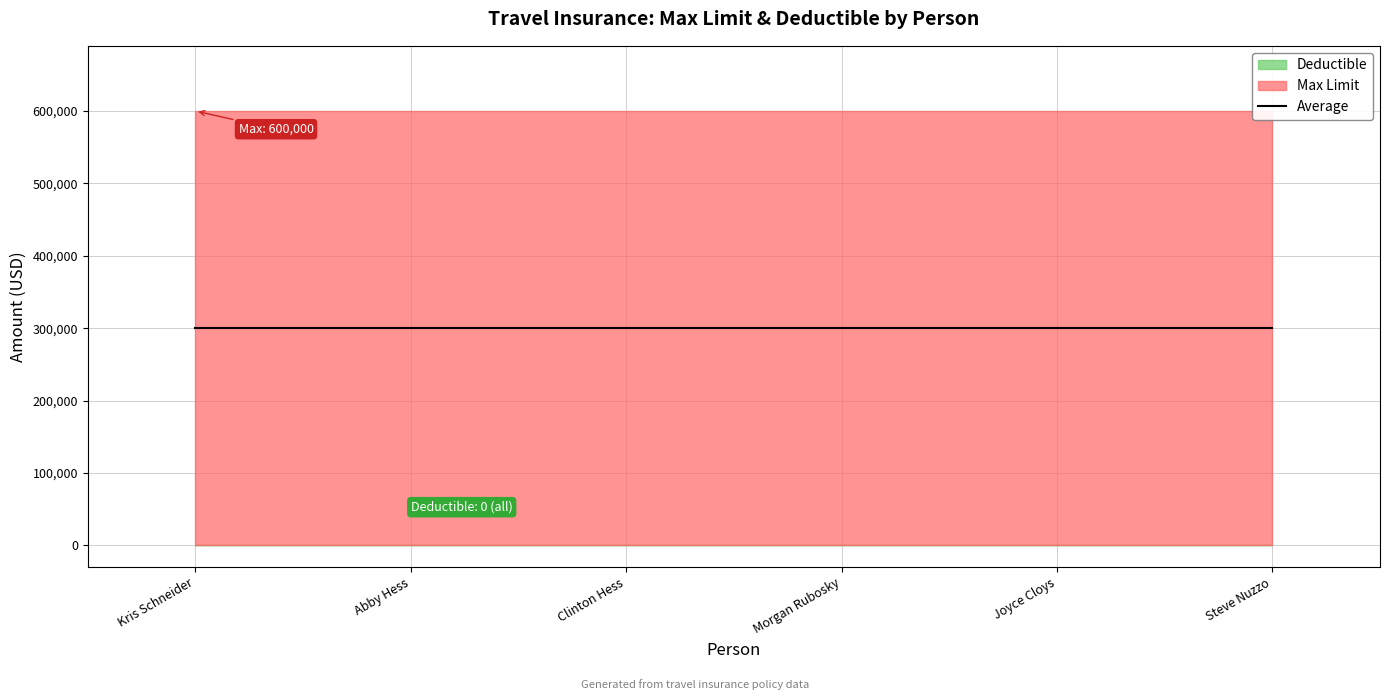

What is the sum of all Max Limit values?

3600000